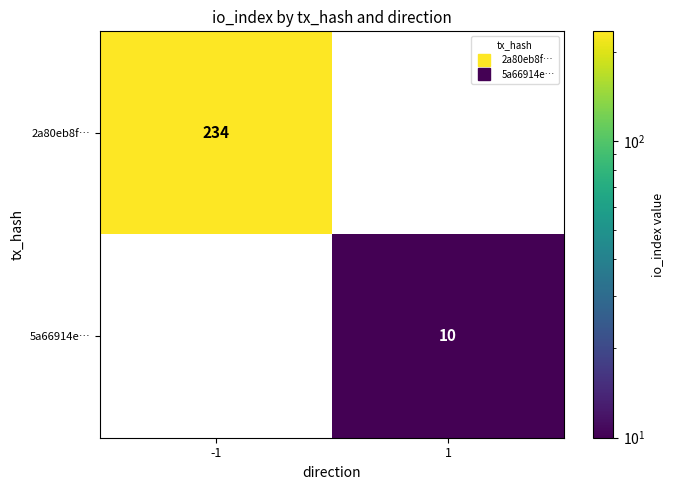

What is the difference between the 2a80eb8f… values at -1 and 1?

234